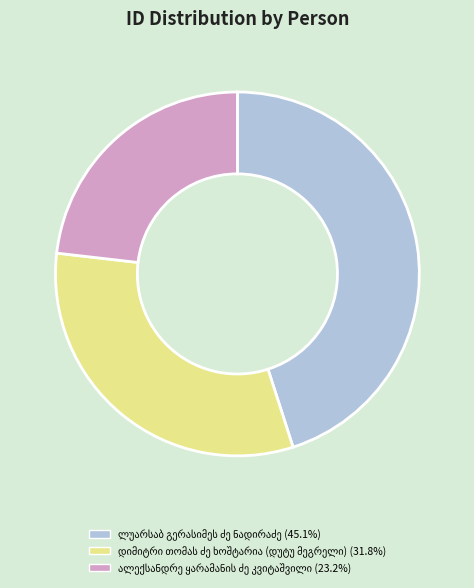

Is there a majority slice in this chart?

No